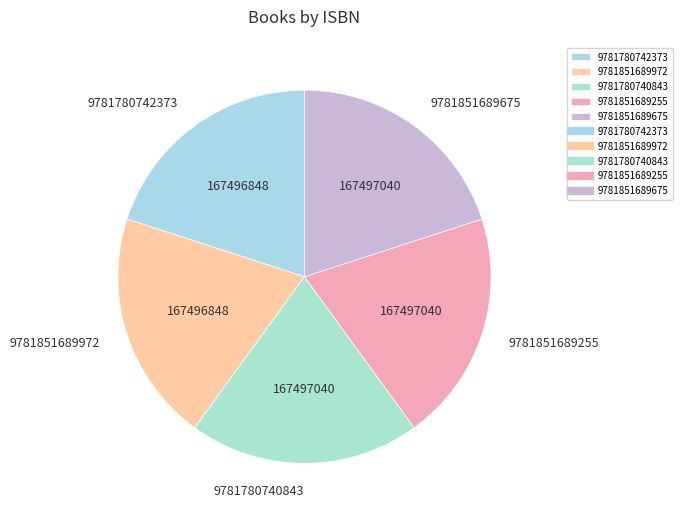

How many segments does this pie chart have?

5